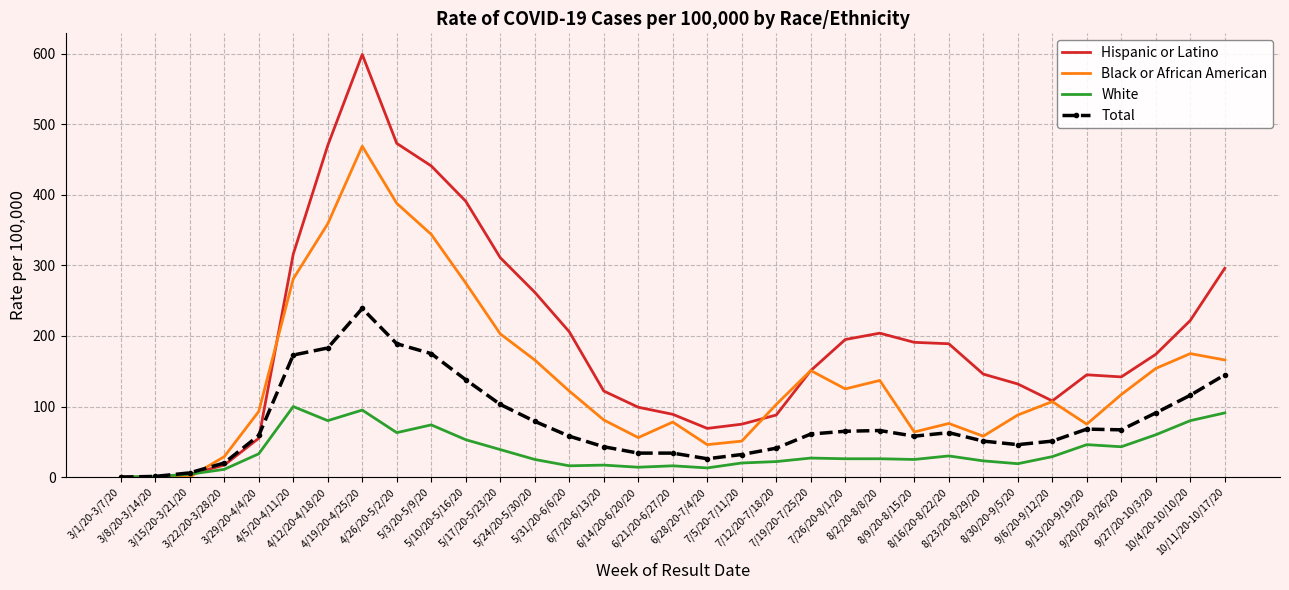

What is the sum of all White values?

1221